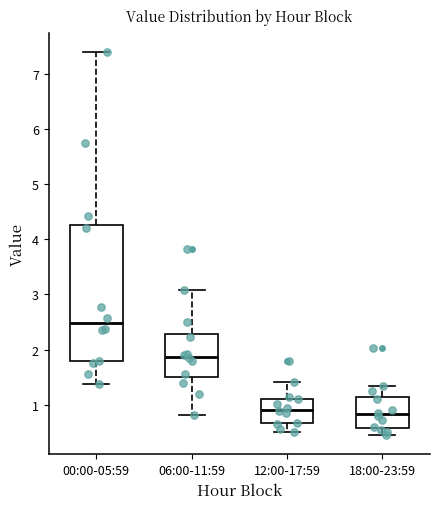

Reading left to right, transcribe this box plot: for each box, give where its median line is, the range the box spans, and where its two whiskers end, as read against the y-axis. The values are not printed on the chart, so give them approximately, as read against the axis.

00:00-05:59: median 2.5, box 1.8 to 4.3, whiskers 1.4 to 7.4
06:00-11:59: median 1.9, box 1.5 to 2.3, whiskers 0.8 to 3.1
12:00-17:59: median 0.9, box 0.7 to 1.1, whiskers 0.5 to 1.4
18:00-23:59: median 0.8, box 0.6 to 1.1, whiskers 0.5 to 1.4